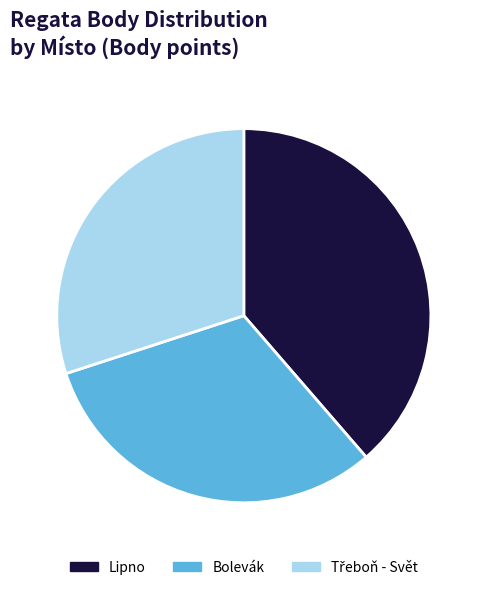

How many slices are in this pie chart?

3